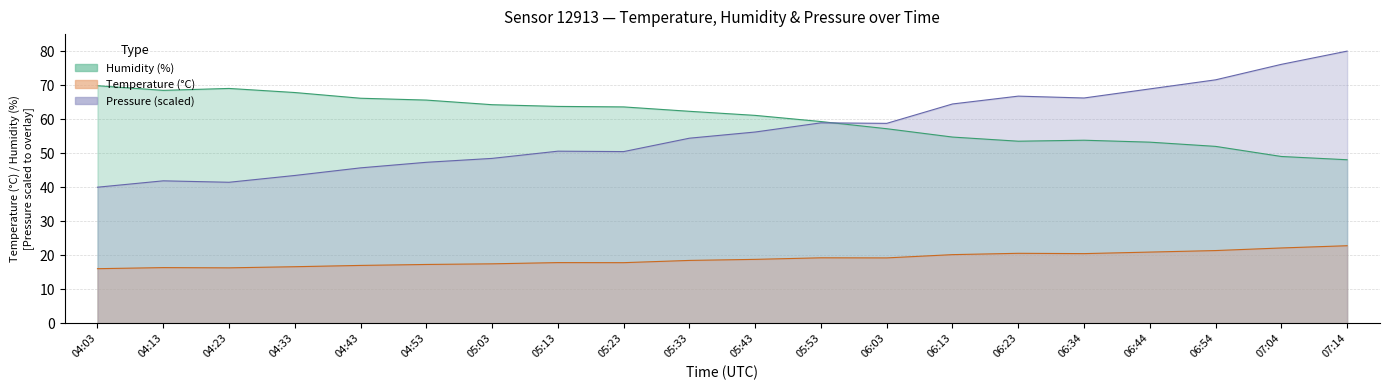

Does the chart have visible grid lines?

Yes